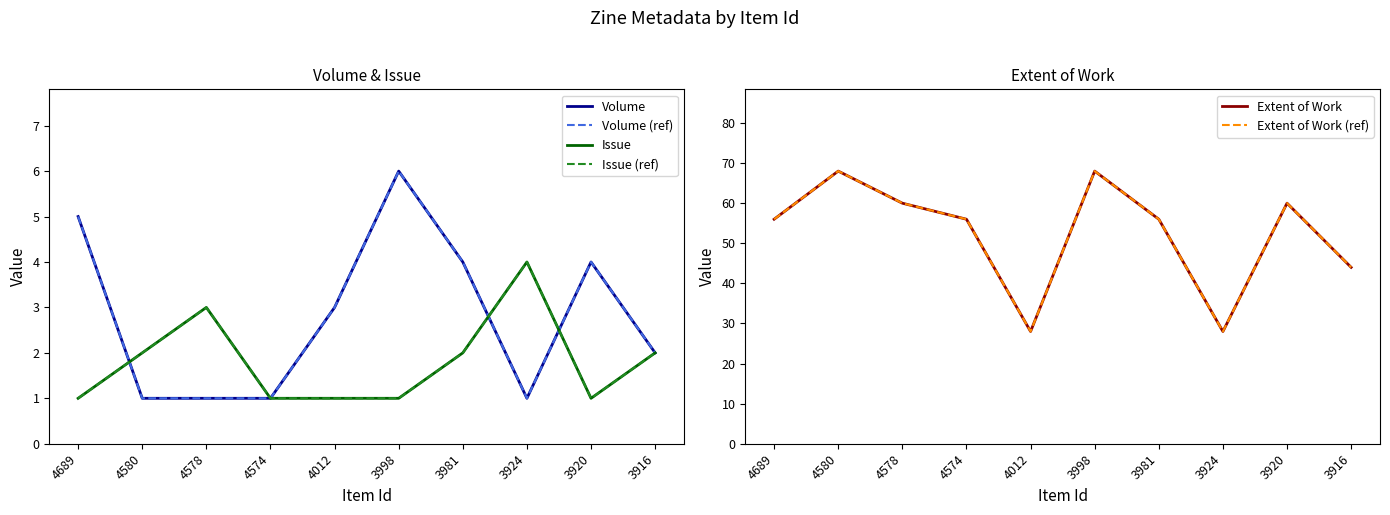

Which label corresponds to the largest value in the chart?

4580